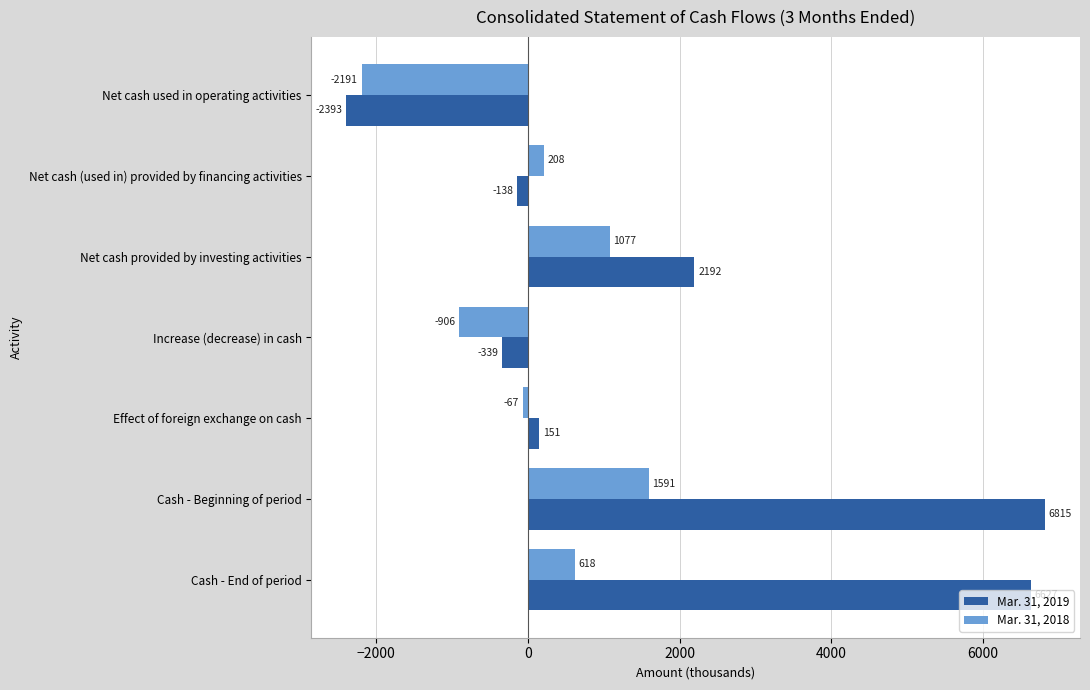

True or false: Mar. 31, 2018 has a value of 698 at Net cash provided by investing activities.

False